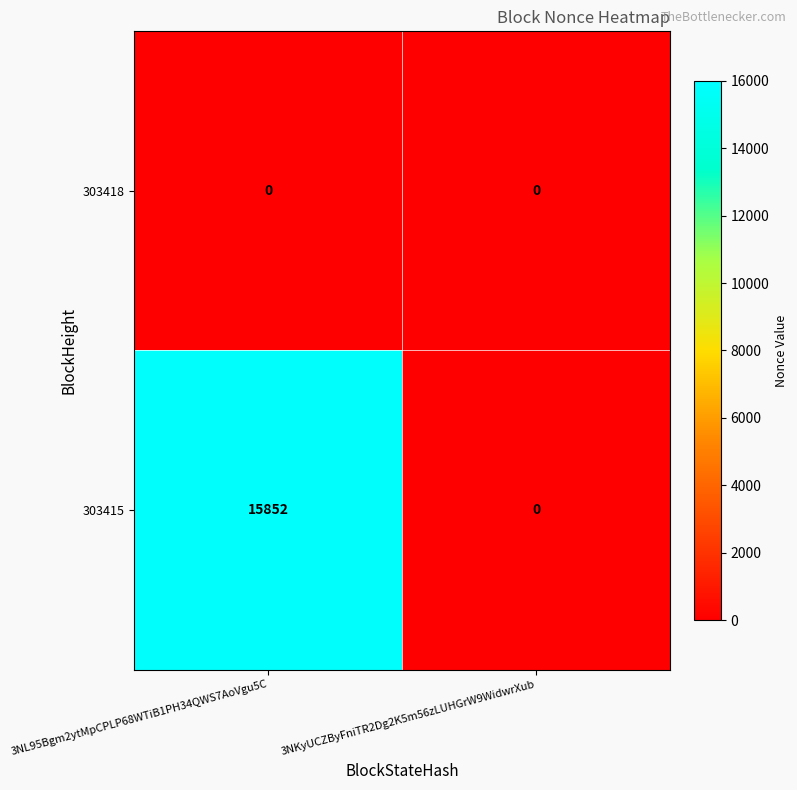

At 3NL95Bgm2ytMpCPLP68WTiB1PH34QWS7AoVgu5C, list the series in order from smallest to largest.

303418, 303415